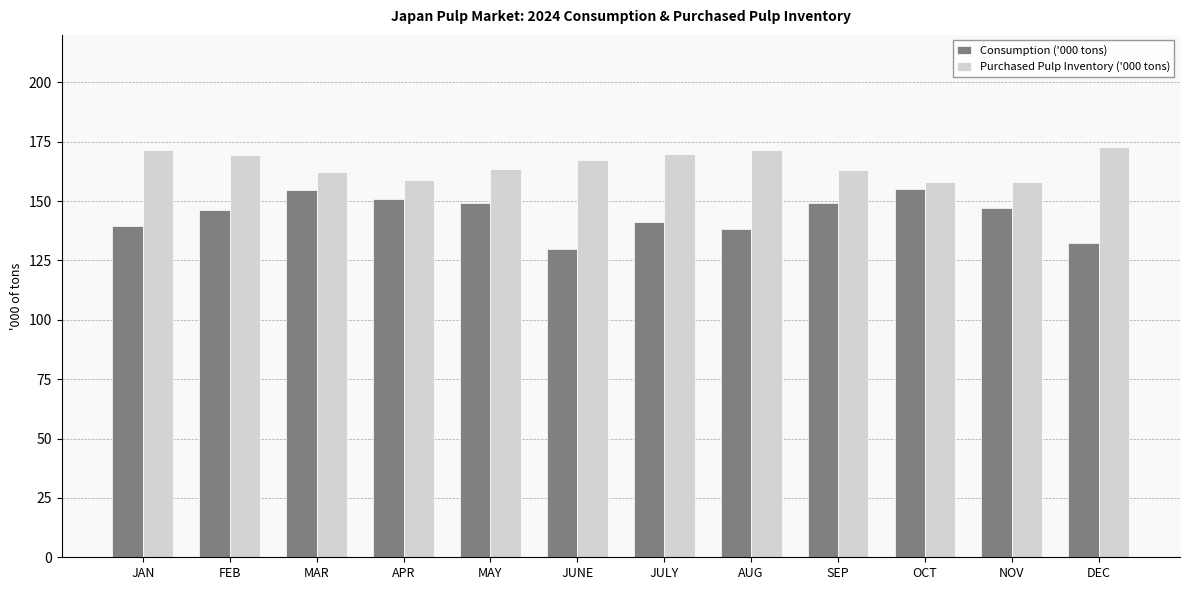

What is the label of the 5th bar from the right?

AUG